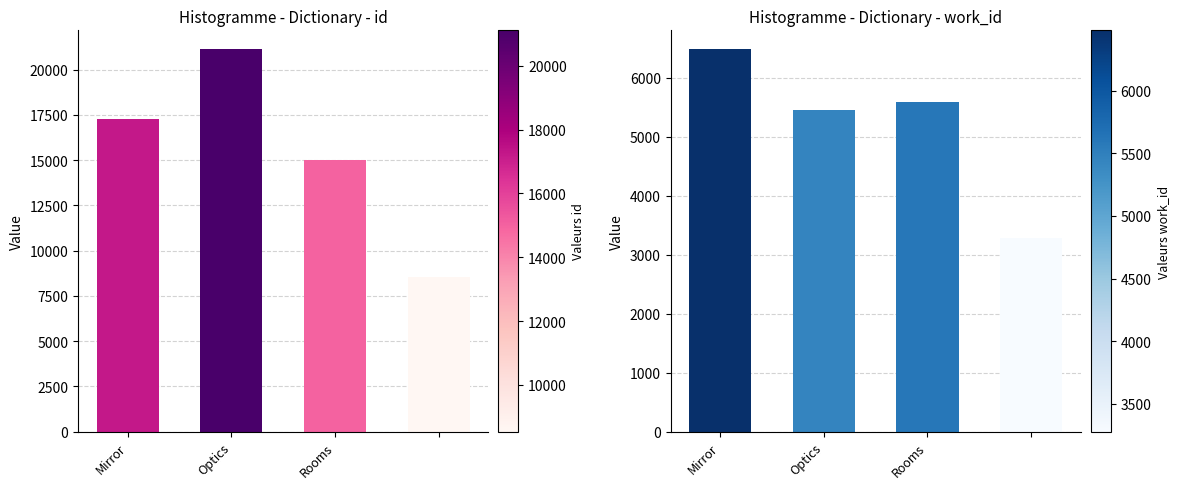

What is the average value of the work_id series?

5202